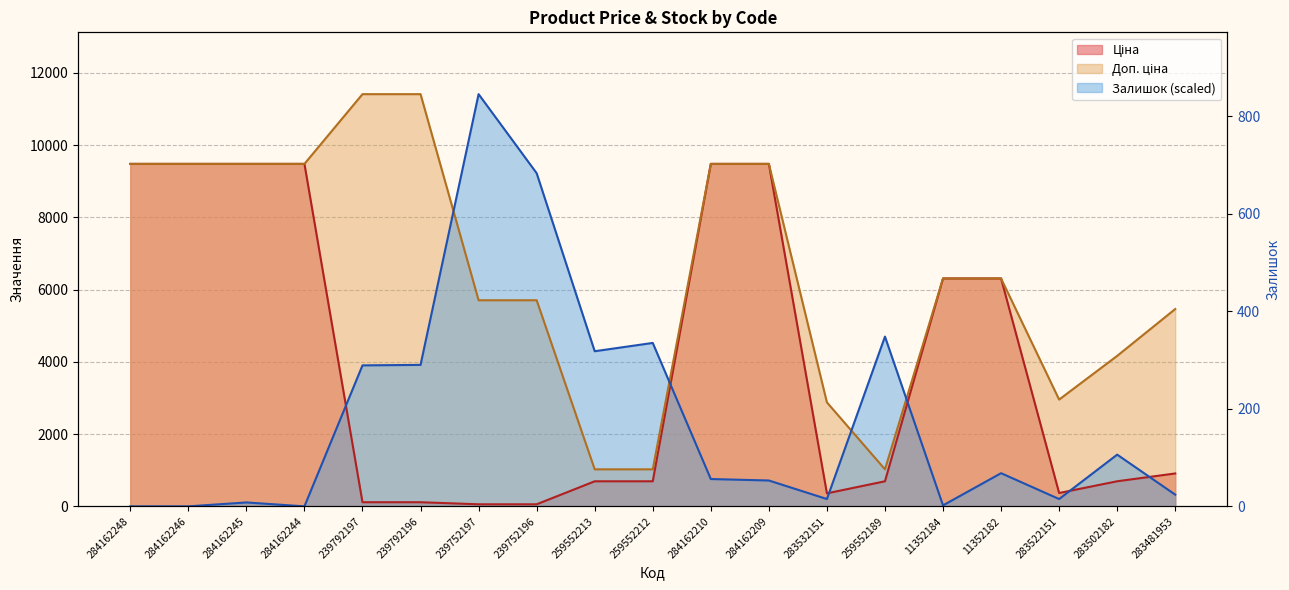

The Доп. ціна series shows 3124.9 at 239752196. True or false?

False